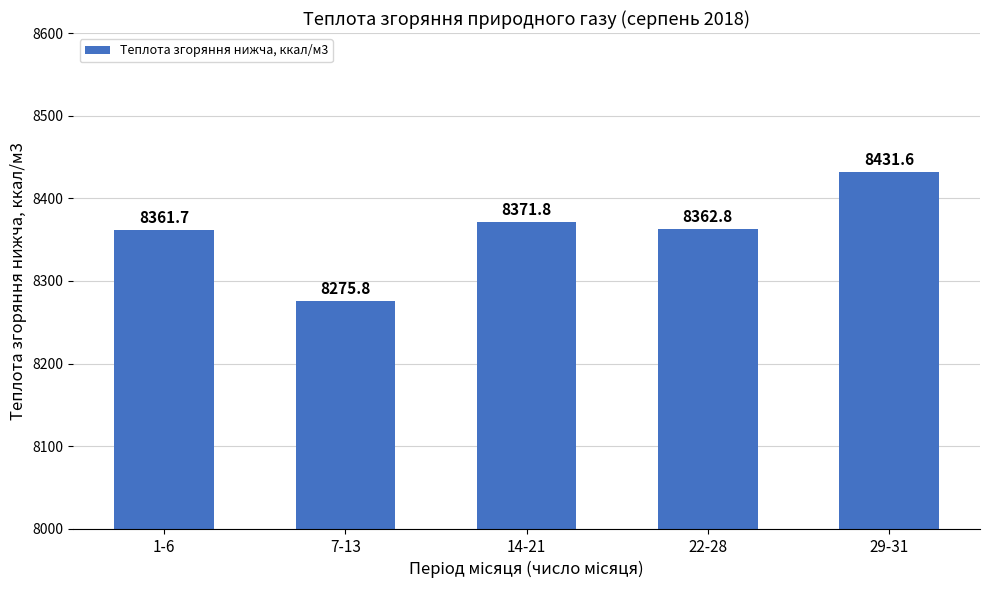

What is the ratio of the value at 1-6 to the value at 29-31?

1.0